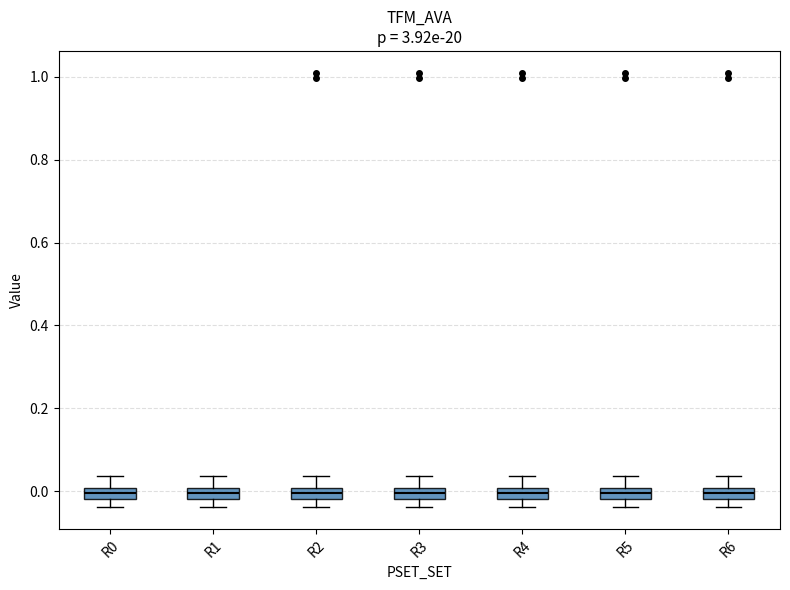

Where does the lower whisker of the box for R3 end on the y-axis? The values are not printed on the chart, so give them approximately, as read against the axis.

-0.04